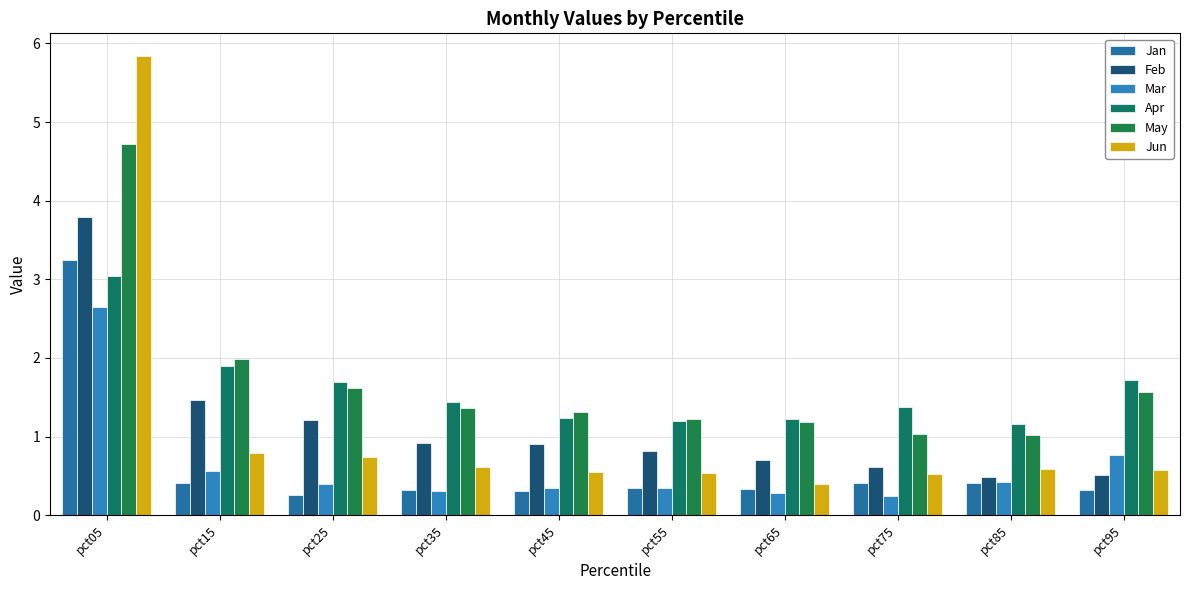

What is the value of the Feb bar at the 1st from the left?

3.8